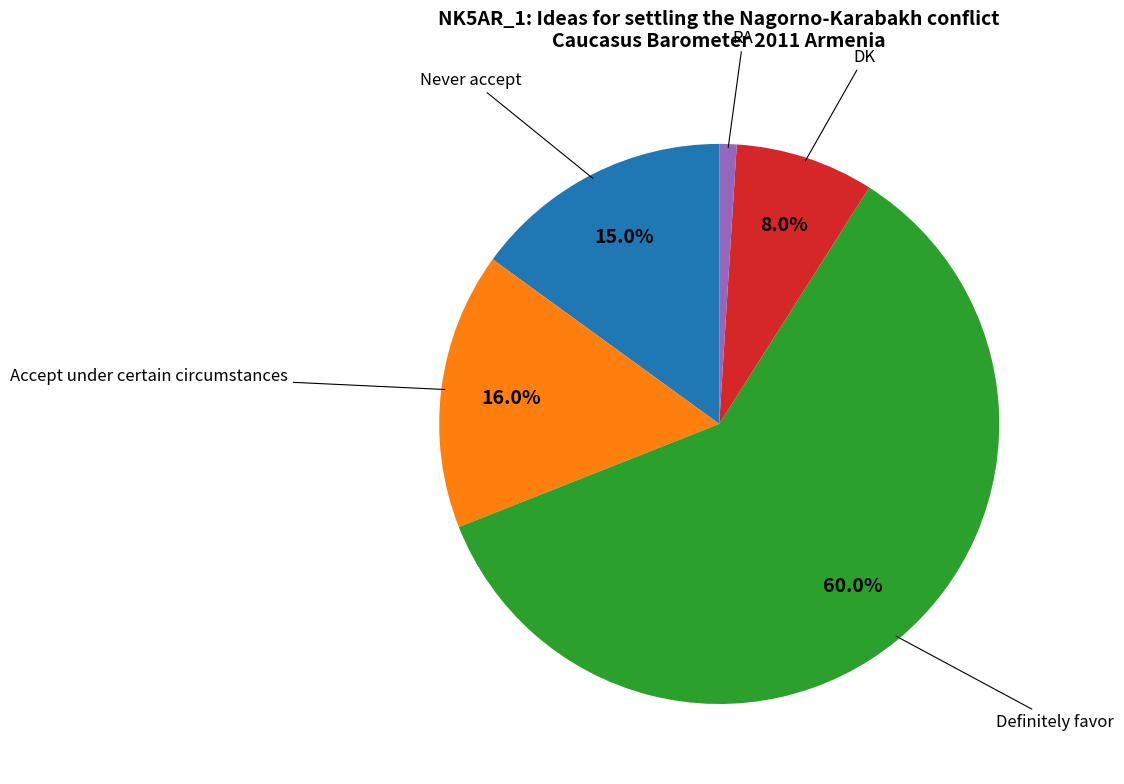

Is there a majority slice in this chart?

Yes